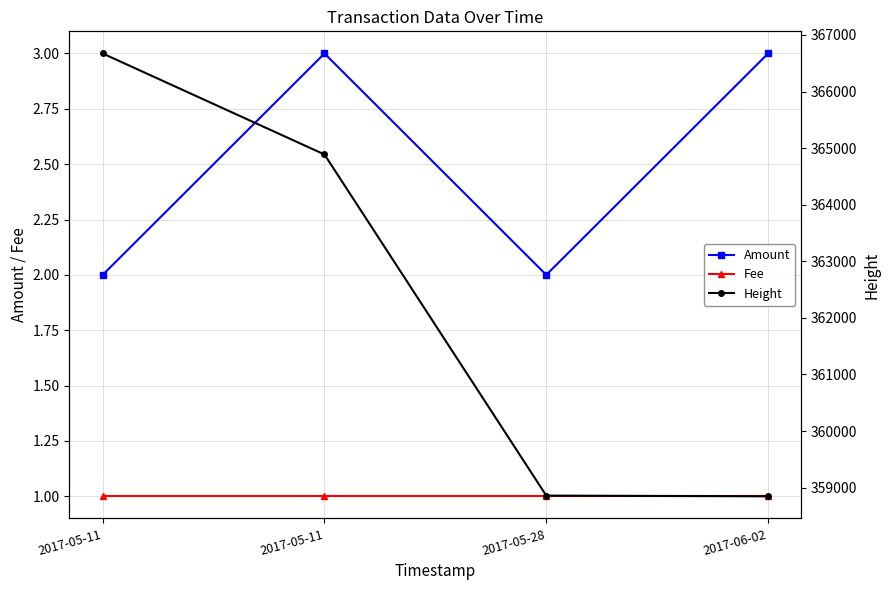

What is the label of the 2nd point from the left?

2017-05-11